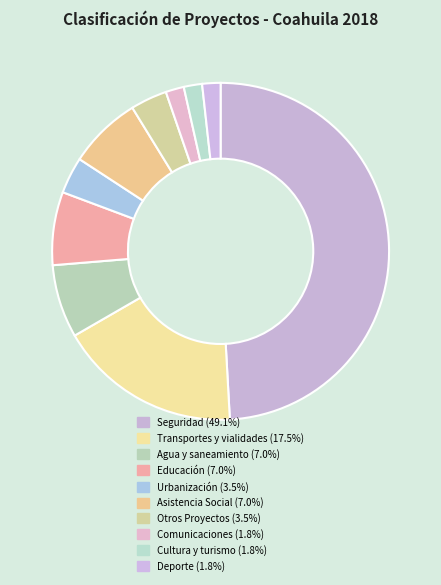

Which slice is the smallest?

Comunicaciones